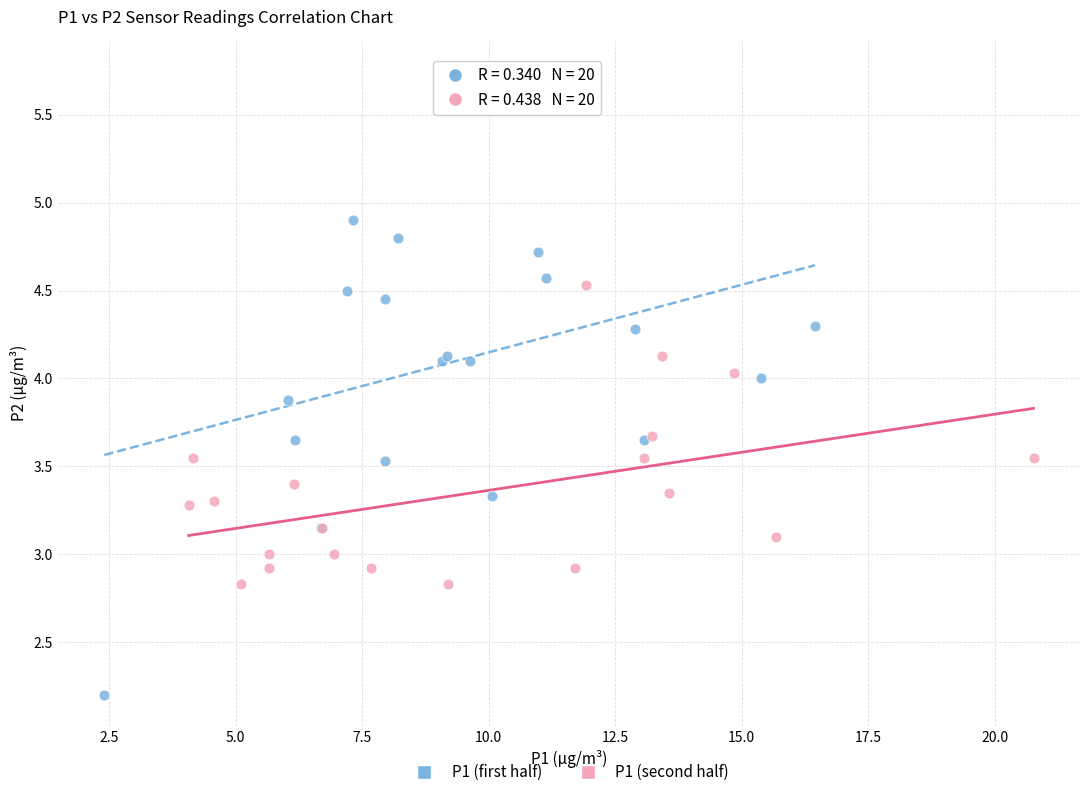

Which series has the largest Y range (max minus min)?

P1 (first half)